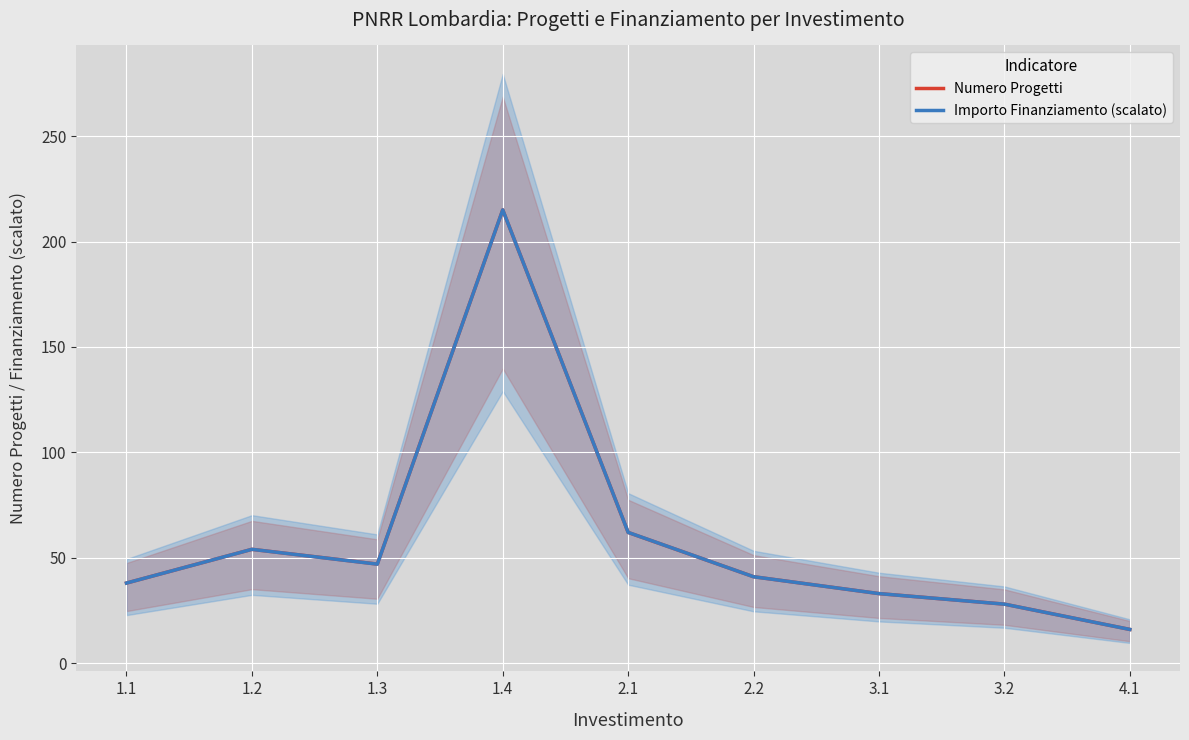

How many values in the Numero Progetti series are below 41?

4